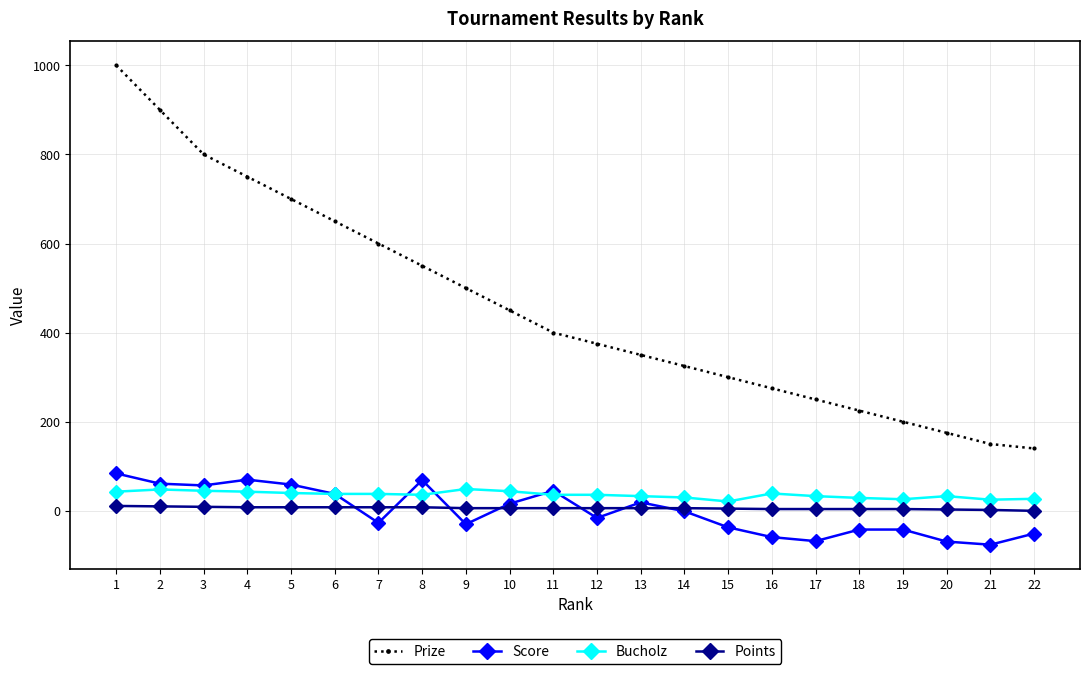

At which category is the sum across all series the highest?

1